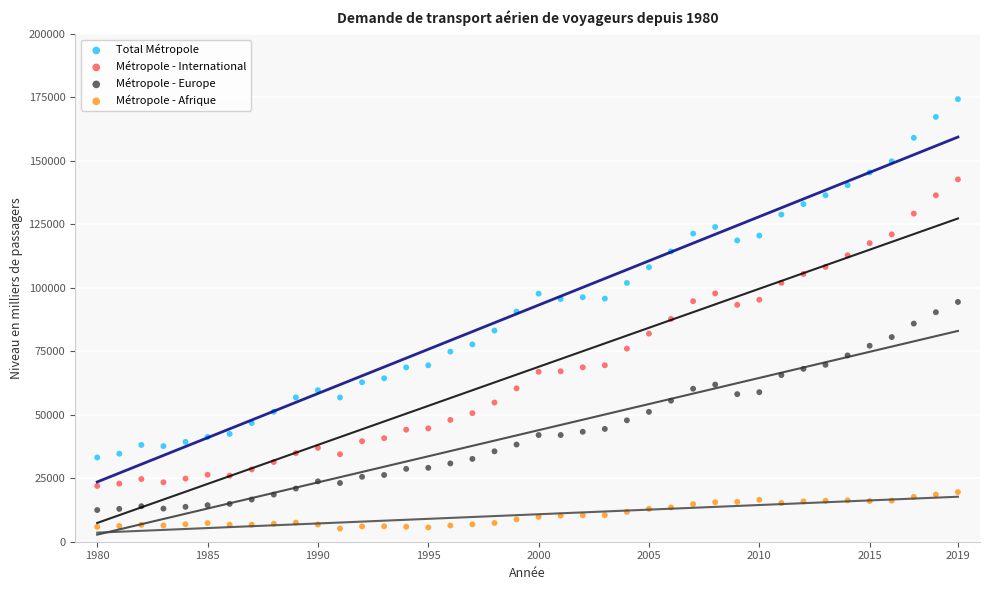

Which series has the widest spread of Y values?

Total Métropole